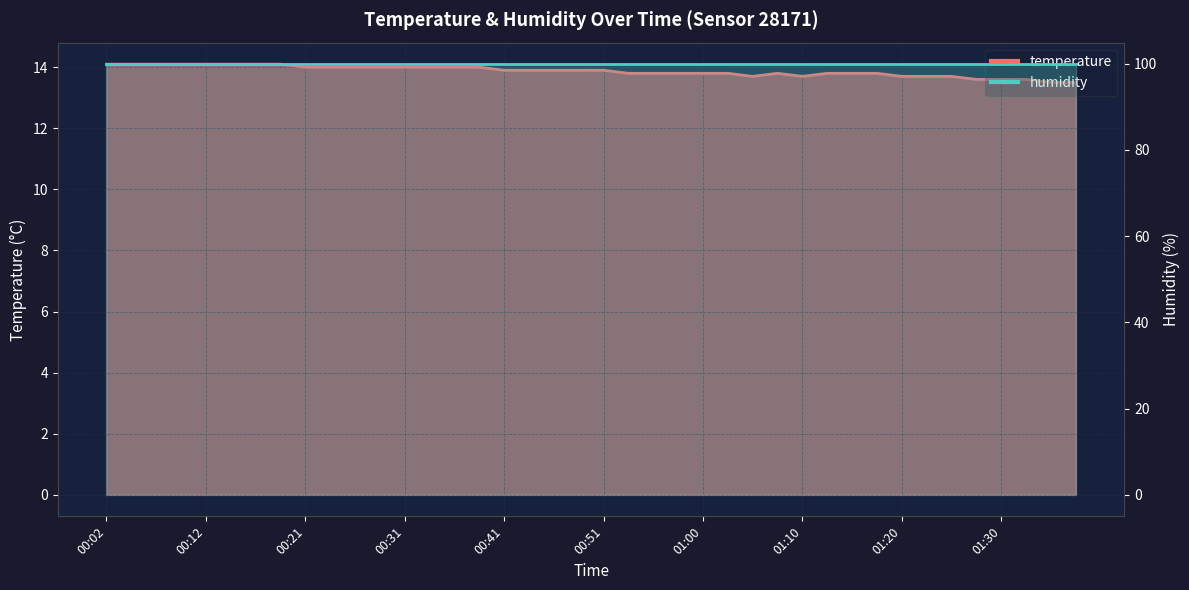

Reading left to right, extract all data points from this chart.

00:02=14.1	00:04=14.1	00:07=14.1	00:09=14.1	00:12=14.1	00:14=14.1	00:16=14.1	00:19=14.1	00:21=14.0	00:24=14.0	00:26=14.0	00:29=14.0	00:31=14.0	00:33=14.0	00:36=14.0	00:38=14.0	00:41=13.9	00:43=13.9	00:46=13.9	00:48=13.9	00:51=13.9	00:53=13.8	00:55=13.8	00:58=13.8	01:00=13.8	01:03=13.8	01:05=13.7	01:08=13.8	01:10=13.7	01:12=13.8	01:15=13.8	01:17=13.8	01:20=13.7	01:22=13.7	01:25=13.7	01:27=13.6	01:30=13.6	01:32=13.6	01:35=13.5	01:37=13.5